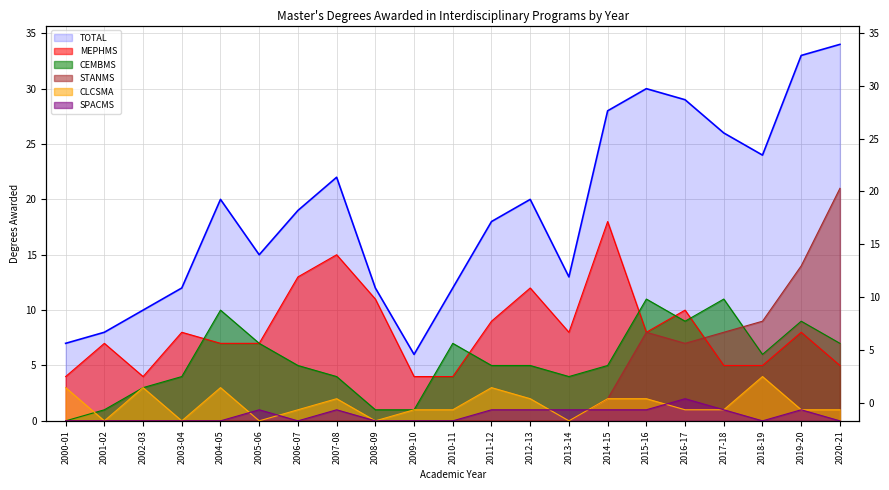

Count the CLCSMA values in the range 1 to 2.

11